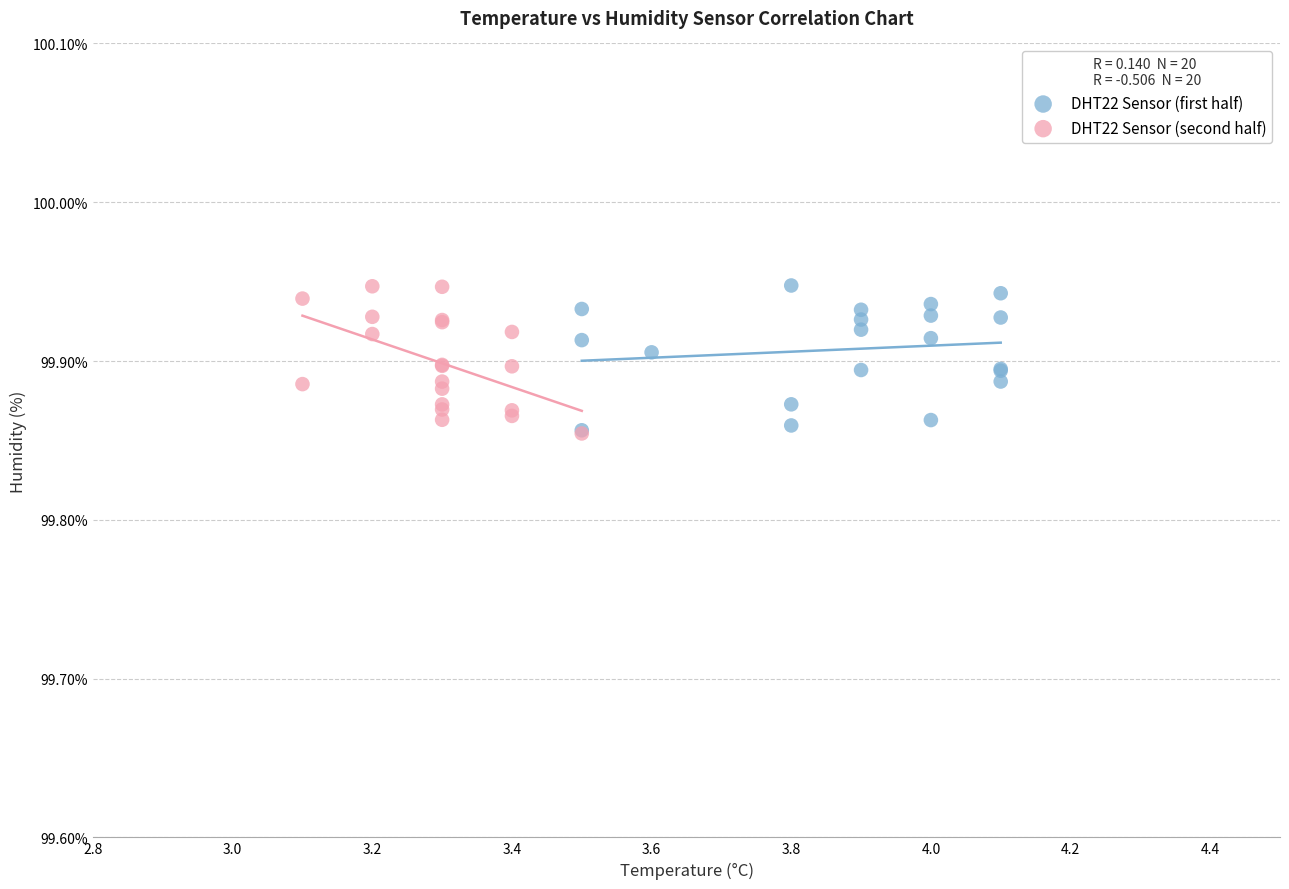

What are all the series names shown in the legend?

DHT22 Sensor (first half), DHT22 Sensor (second half)